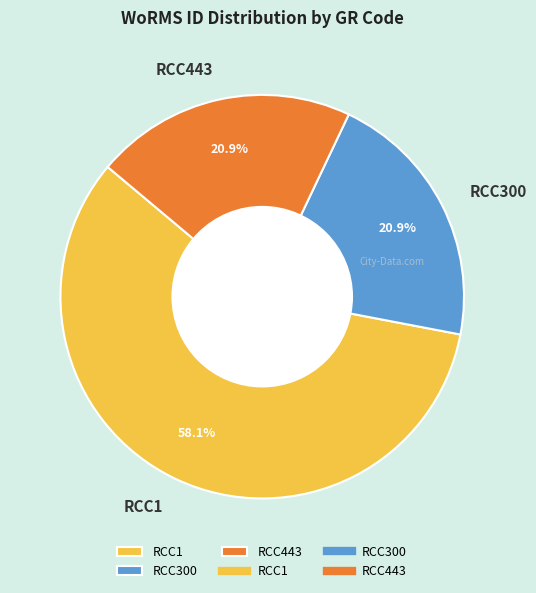

How many segments does this pie chart have?

3